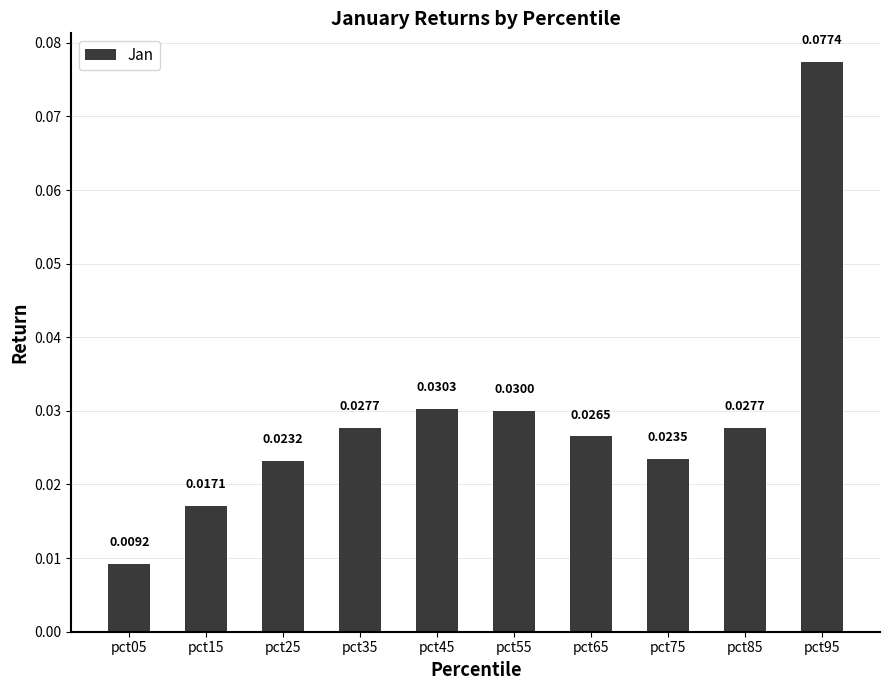

Which category has the lowest value across all series?

pct05